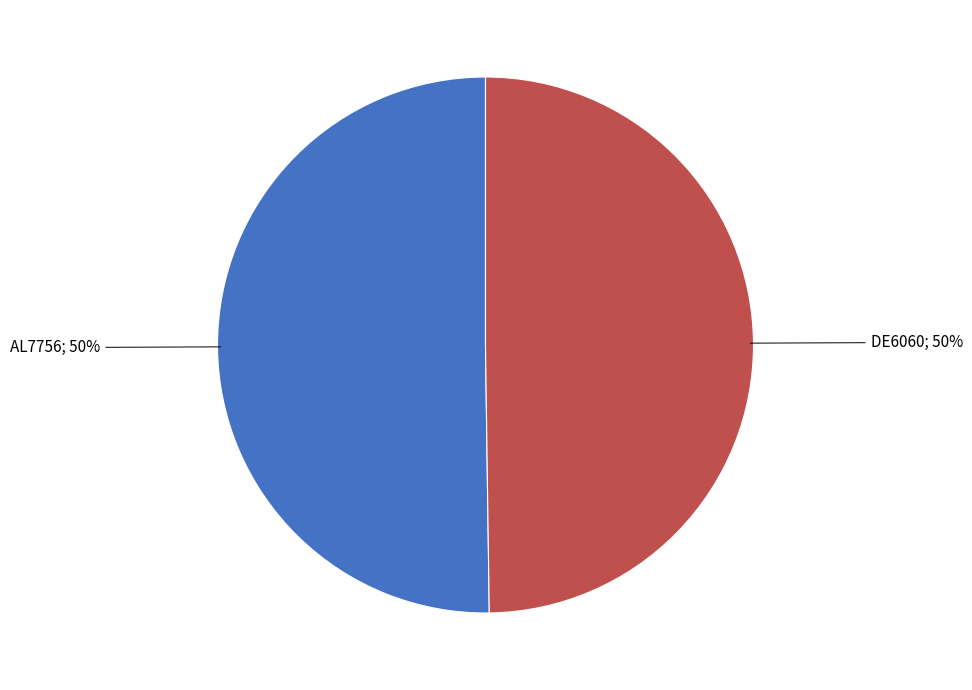

Count the number of slices in the pie.

2